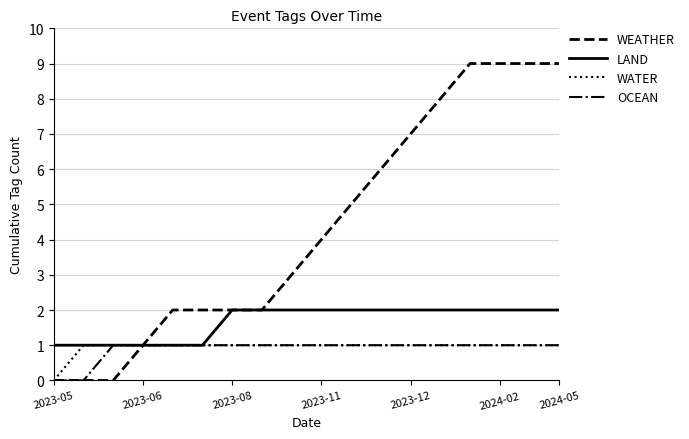

Which series has the largest total across all categories?

WEATHER